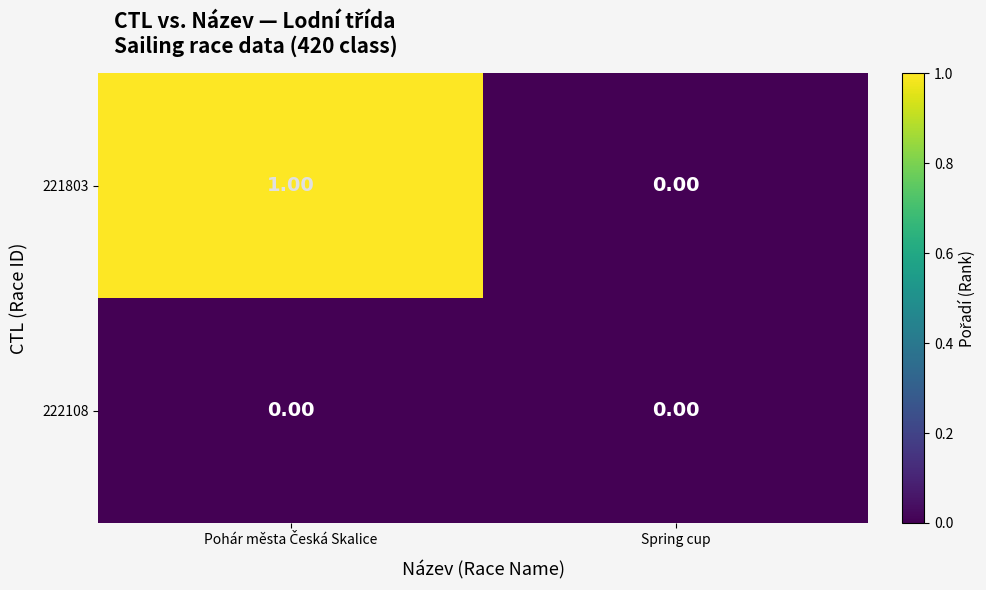

Which series has the largest range (max minus min)?

221803